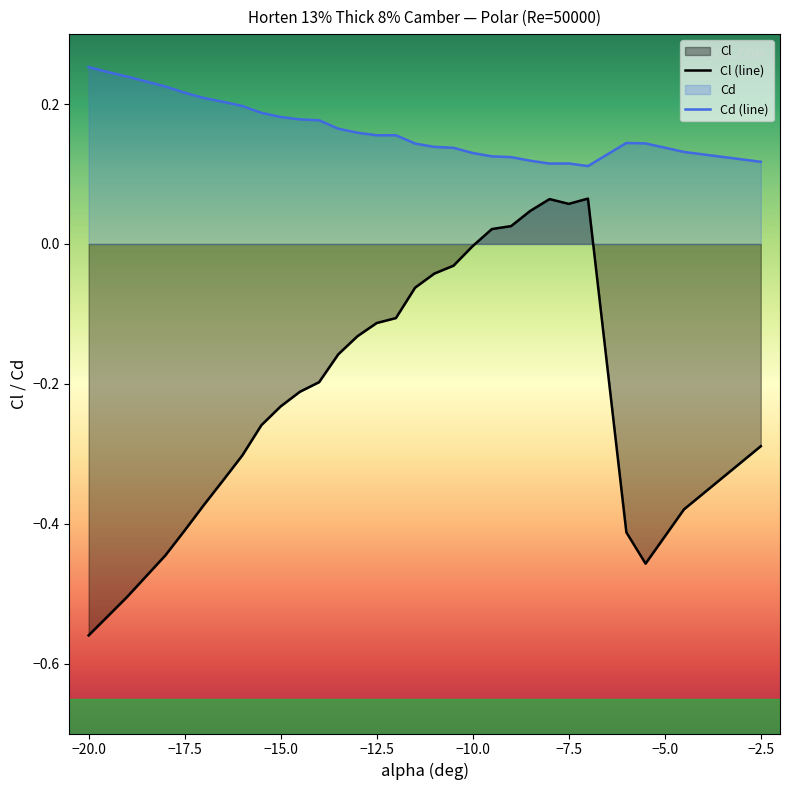

Which series has the widest spread of values?

Cl (line)